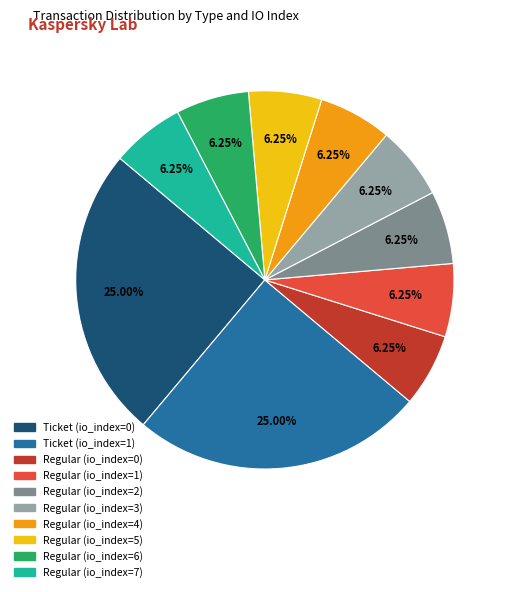

To the nearest percent, what is the difference between the largest and smallest slice percentages?

19%